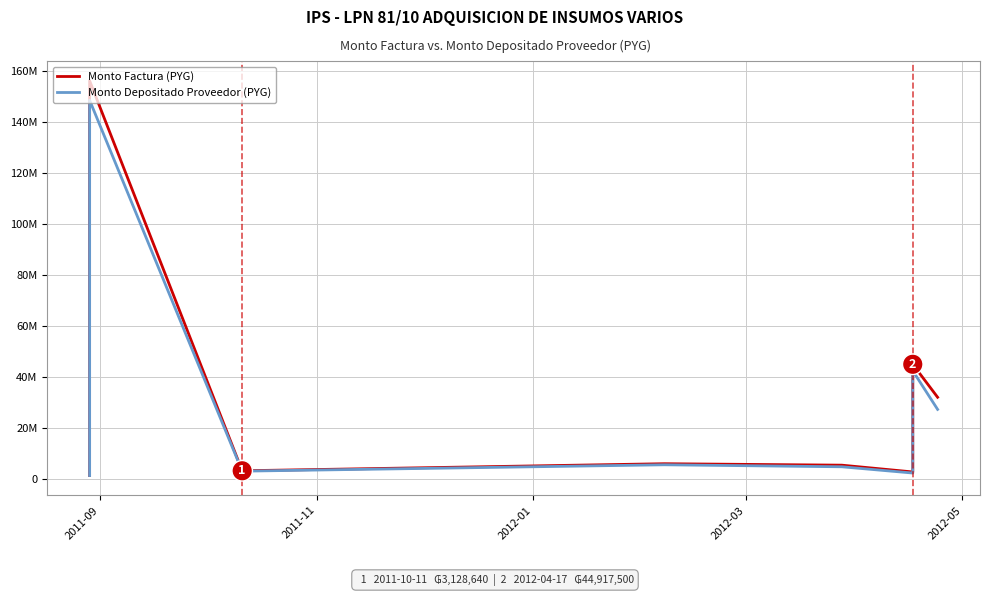

Rank the series by their maximum value, from lowest to highest.

Monto Depositado Proveedor (PYG), Monto Factura (PYG)